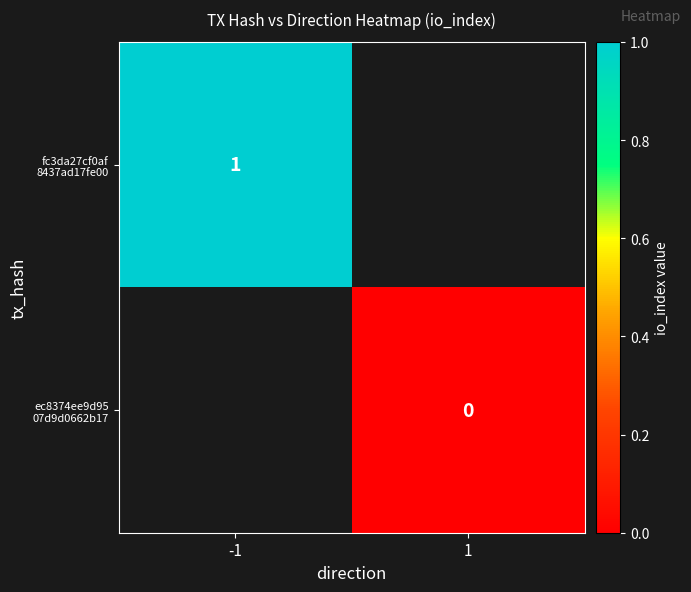

What is the lowest value of the fc3da27cf0af 8437ad17fe00 series?

1.0